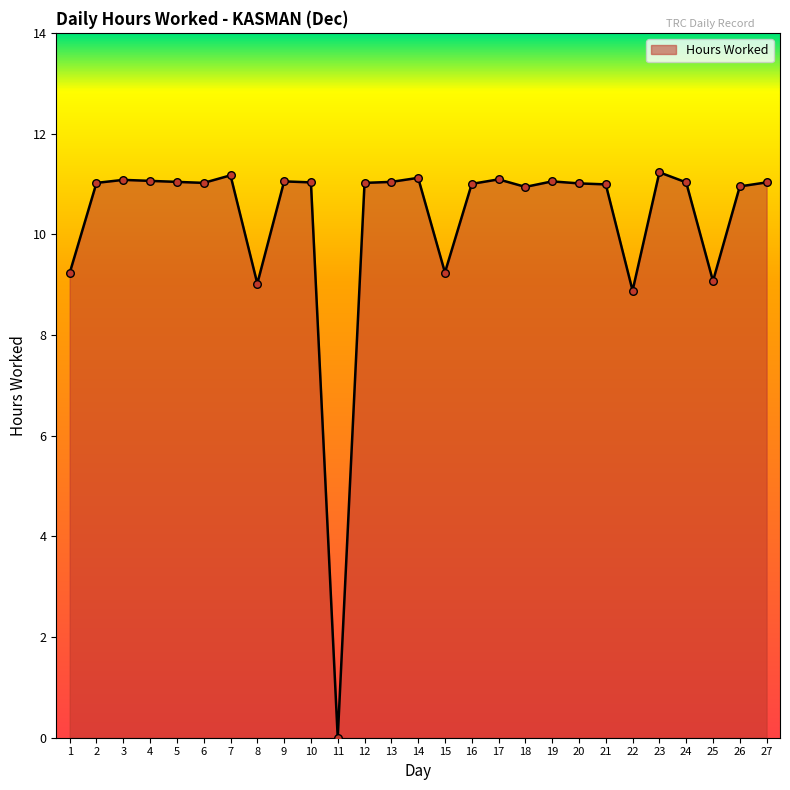

Which has a higher value, 22 or 21?

21